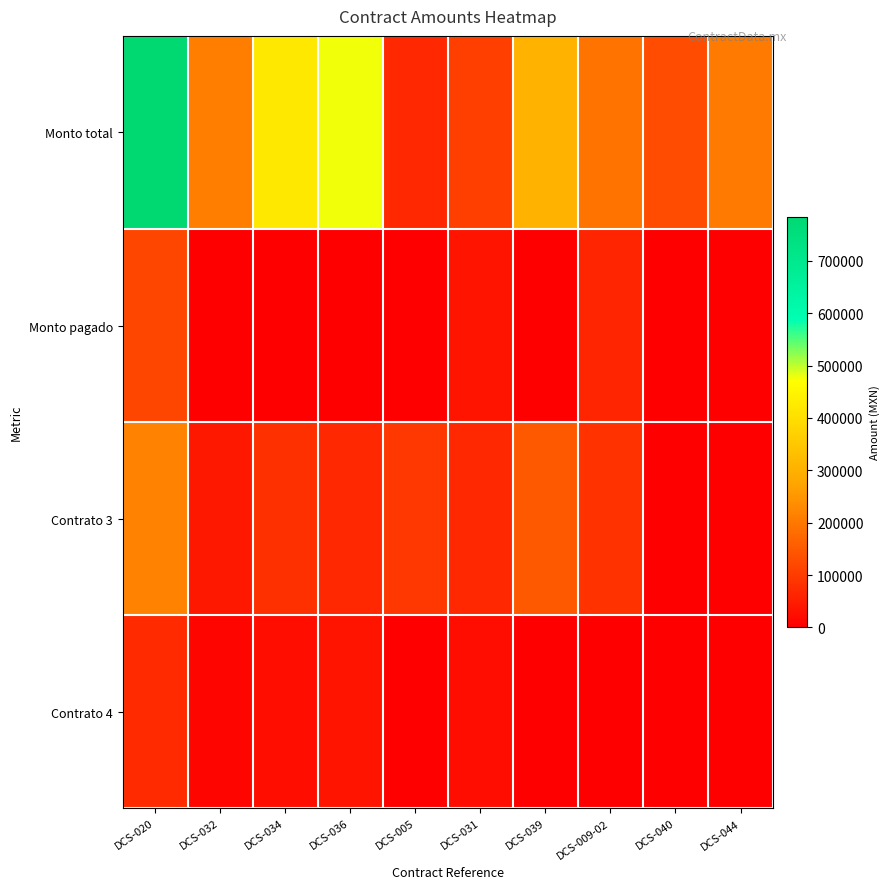

Which series has the widest spread of values?

Monto total